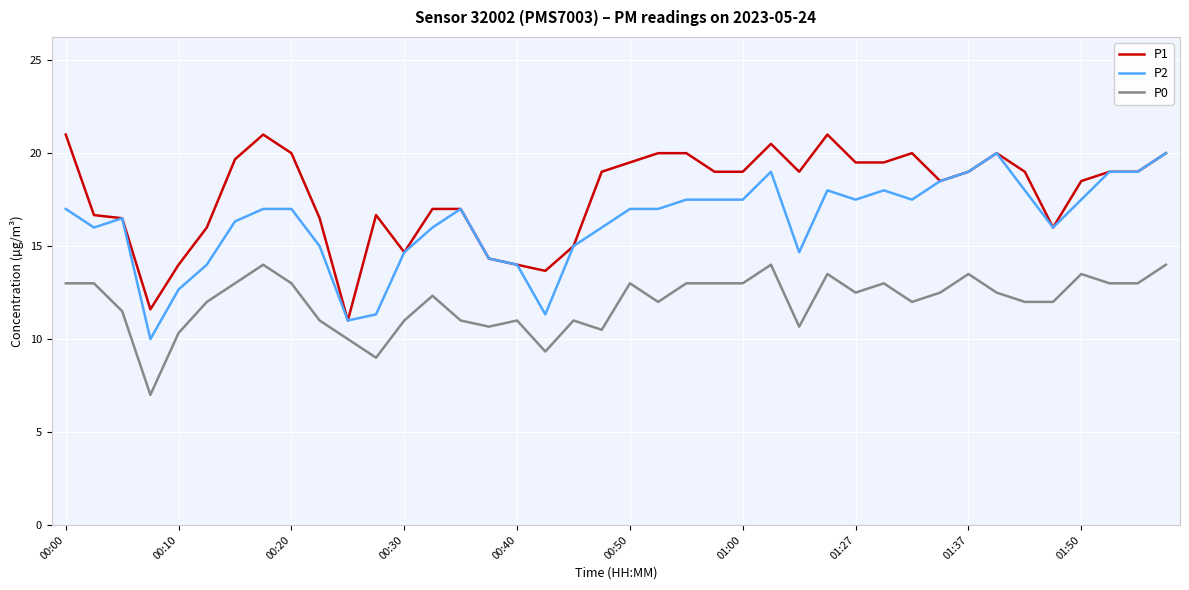

True or false: P1 and P0 cross at least once.

False